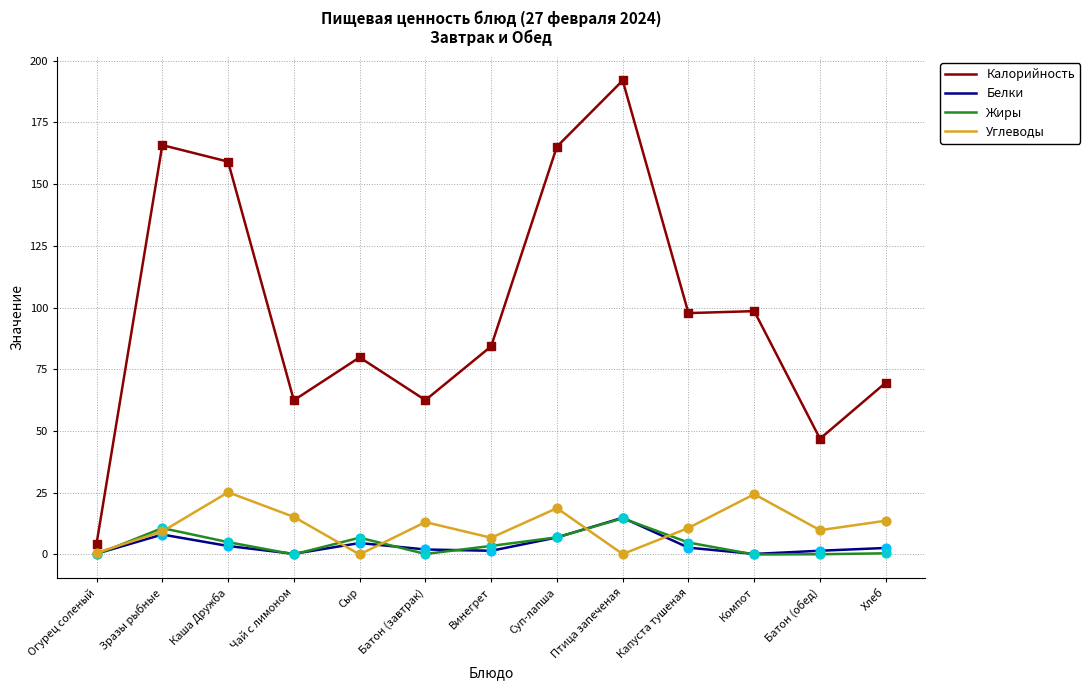

Which series has the largest range (max minus min)?

Калорийность